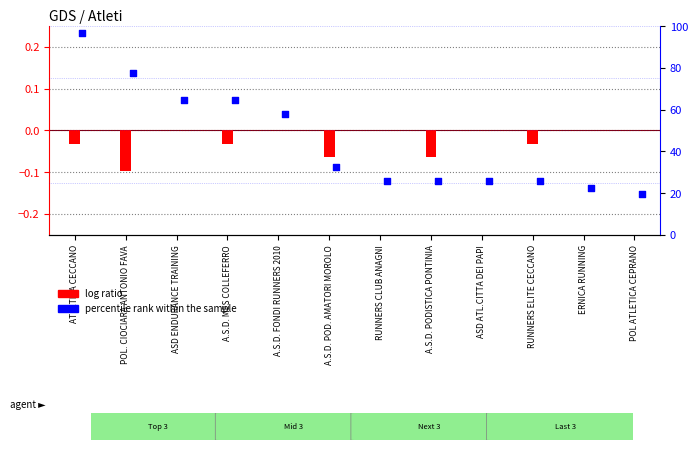

At how many categories does at least one series exceed 96?

1